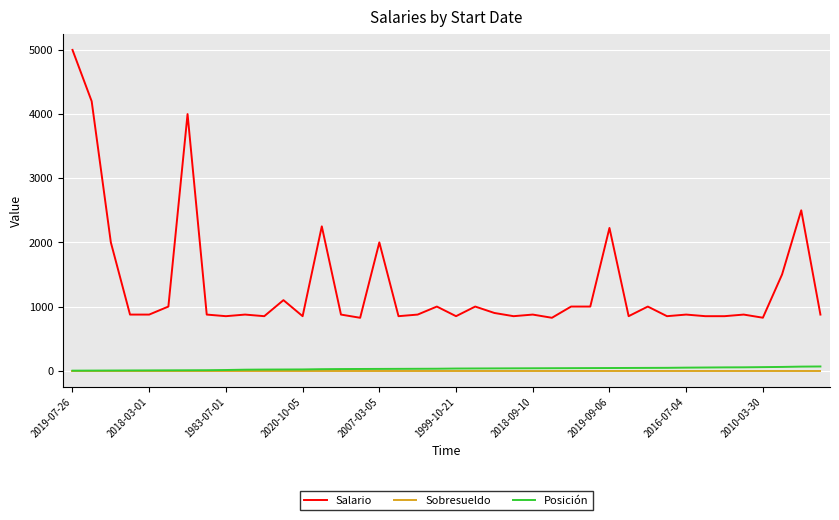

What is the maximum value shown in the chart?

5000